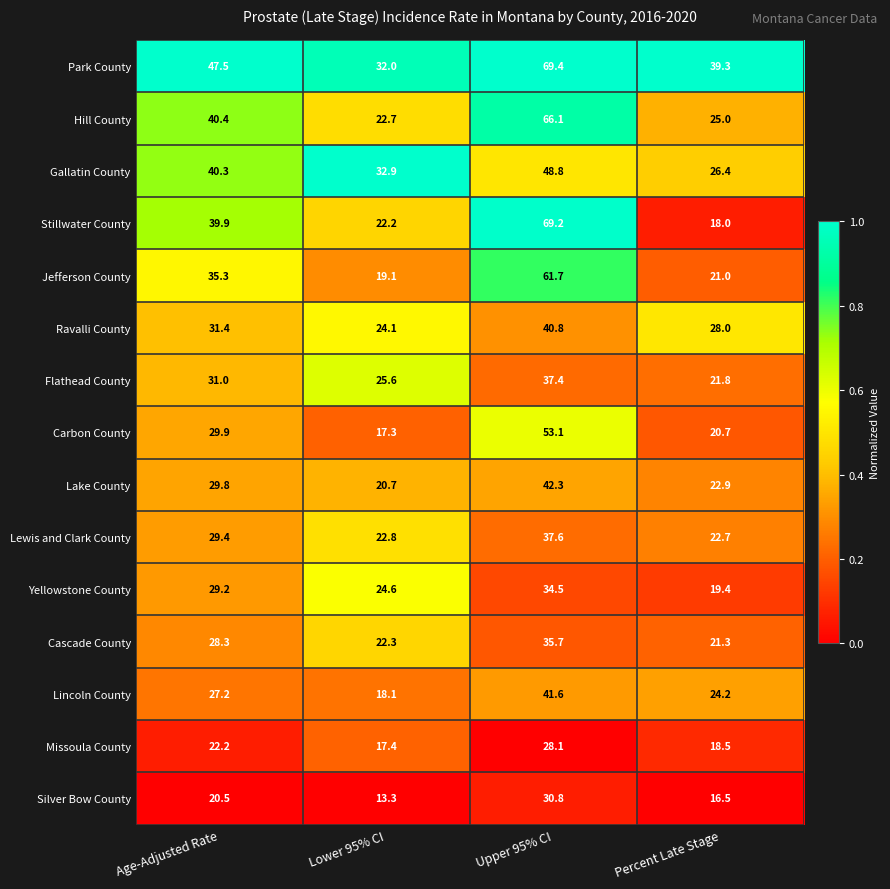

Which series has the largest total across all categories?

Park County